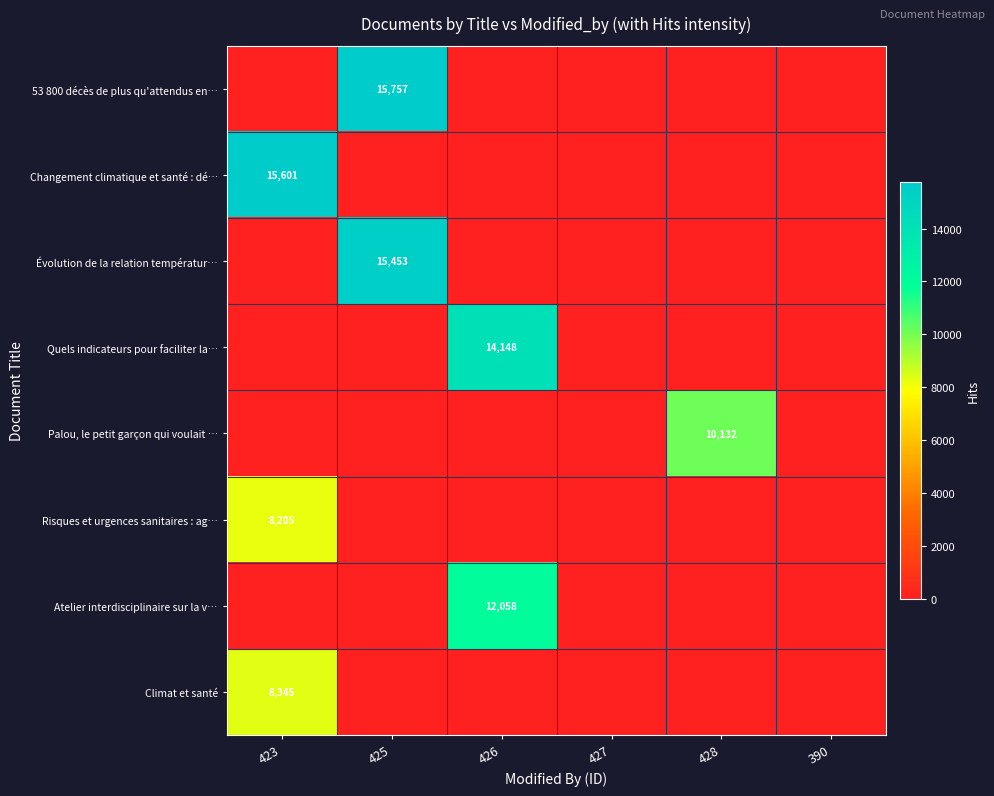

Is it true that Quels indicateurs pour faciliter la… equals 0 at 428?

True